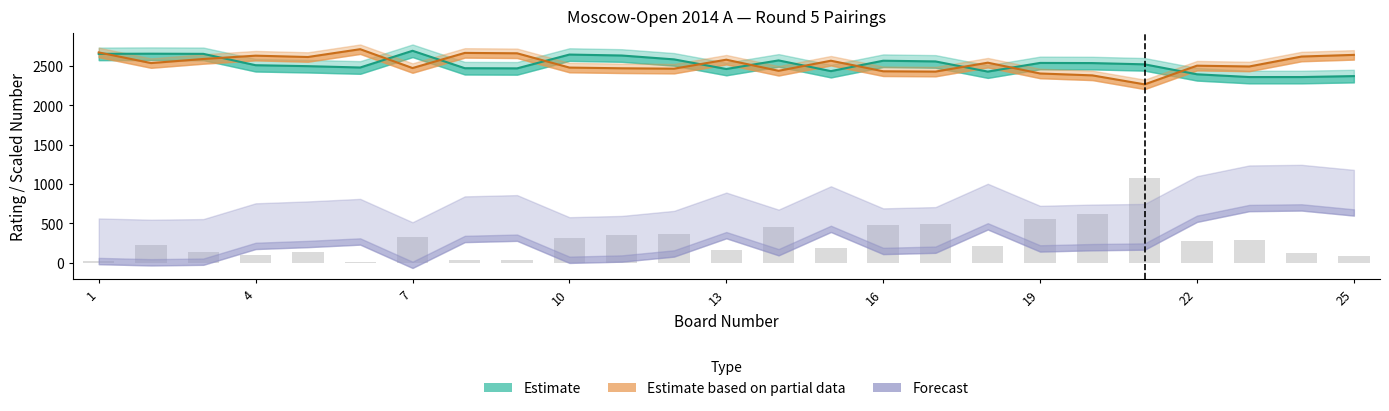

What is the greatest value displayed?

2710